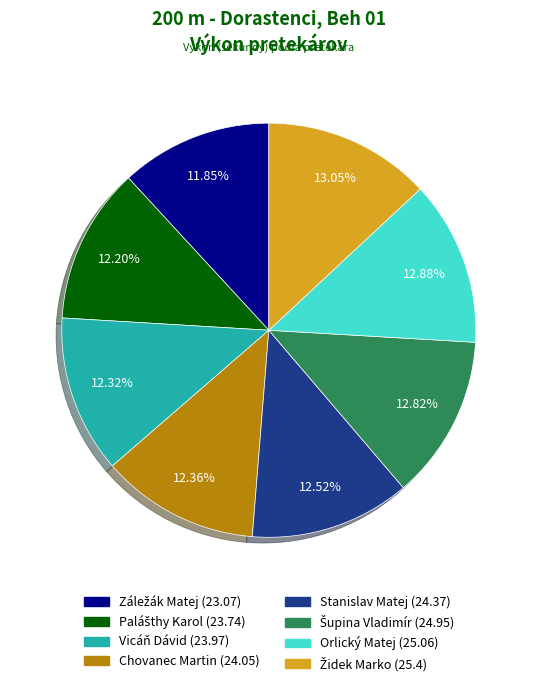

Is the sum of Vicáň Dávid and Chovanec Martin greater than half?

No